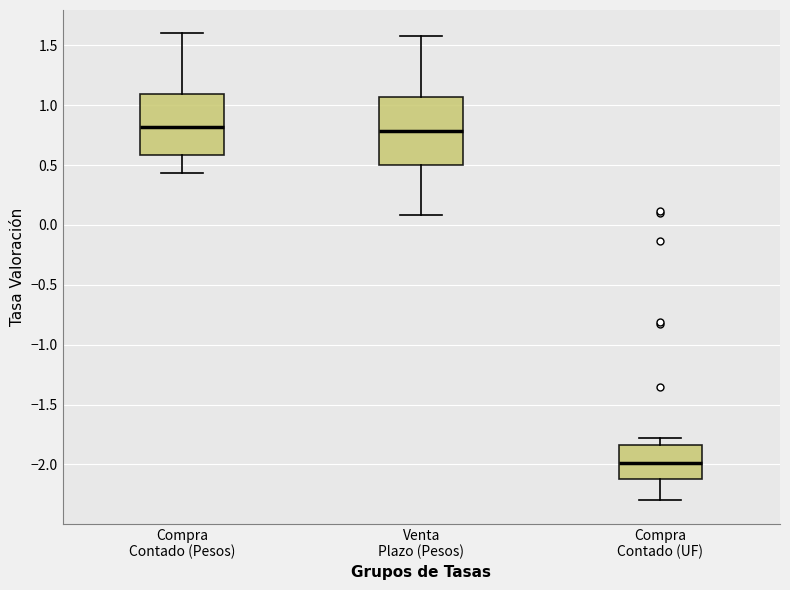

Comparing the boxes themselves (not the whiskers), which one is the tallest?

Venta Plazo (Pesos)